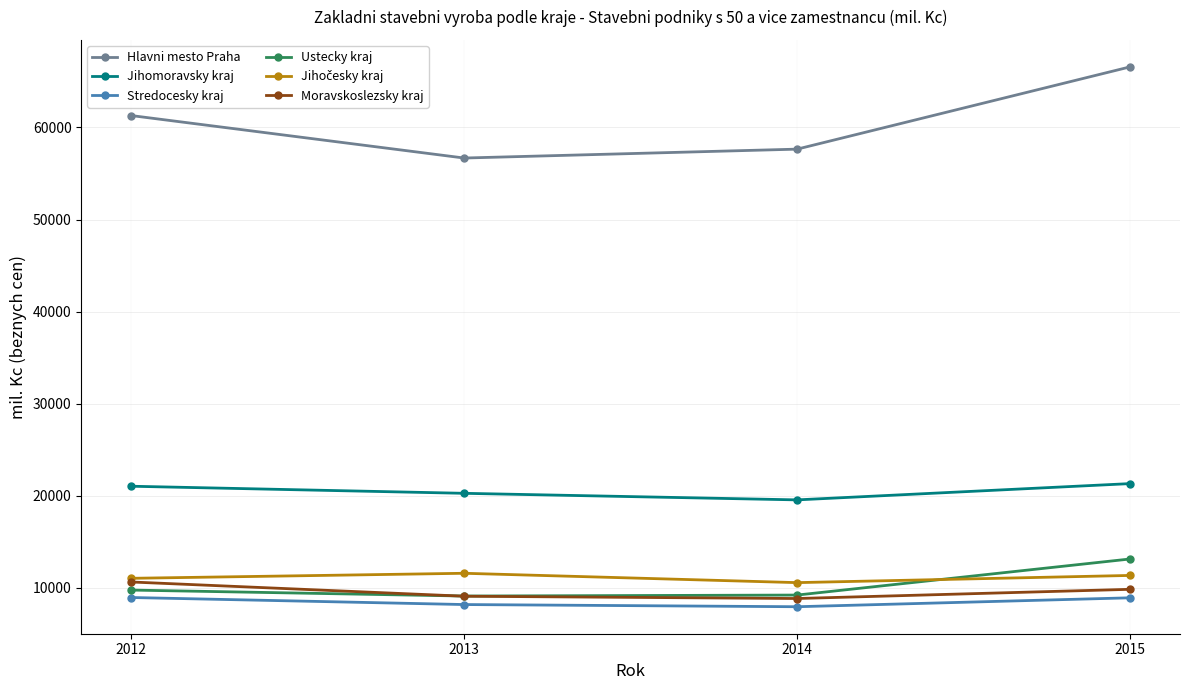

True or false: Hlavni mesto Praha has more than 0 points higher than both neighbors.

False